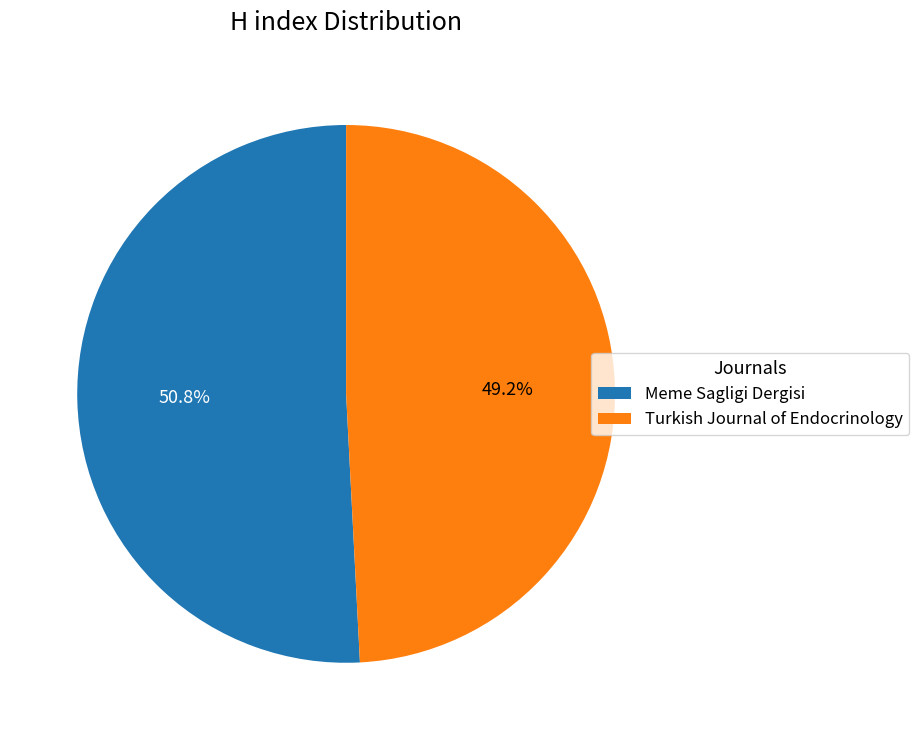

How many slices are in this pie chart?

2